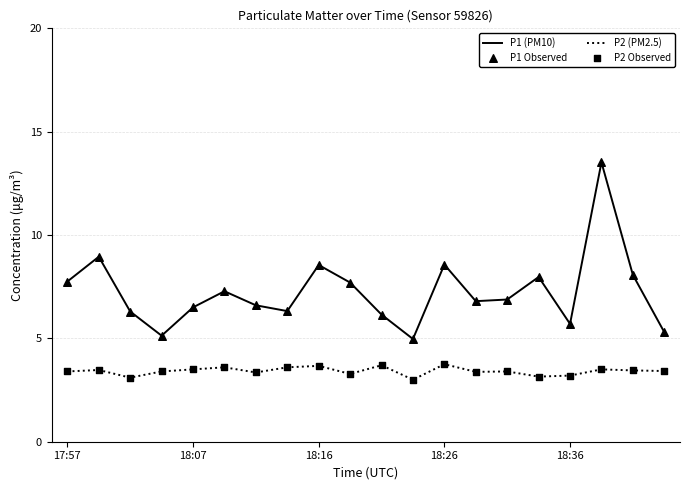

What is the minimum value for P2 (PM2.5)?

3.0